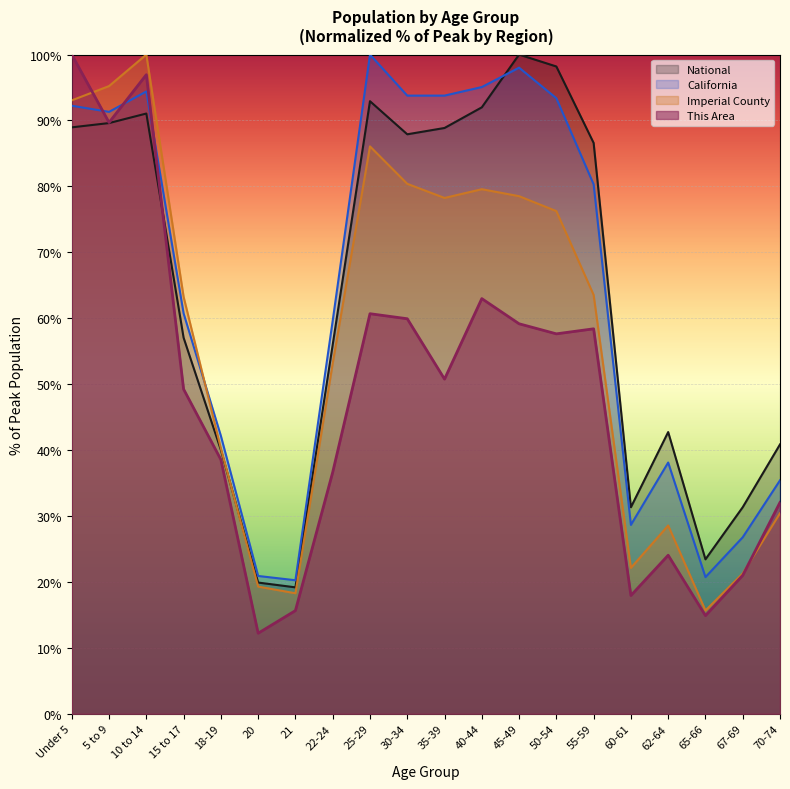

What is the average value of the Imperial County series?

57.2